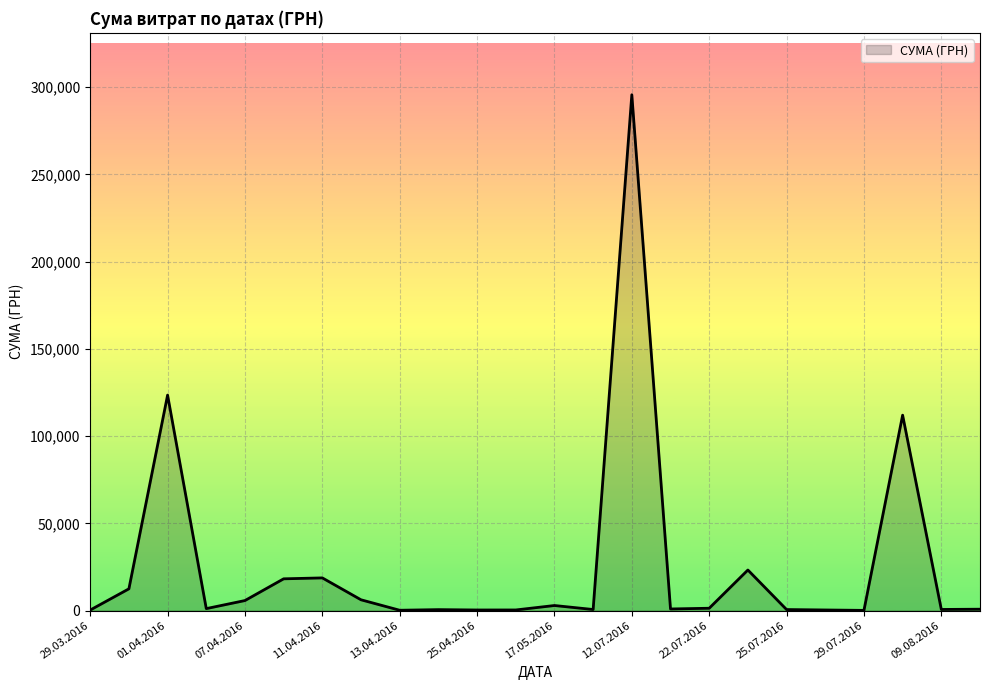

What is the difference between the maximum and minimum values?

295540.8